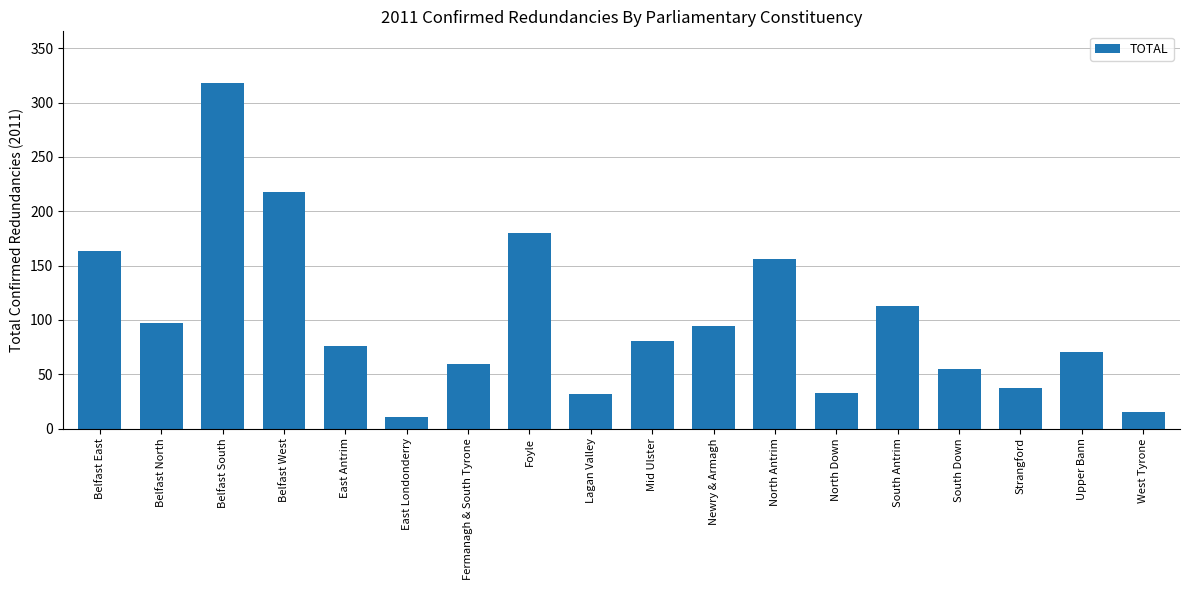

What is the value of the 9th bar from the left?

32